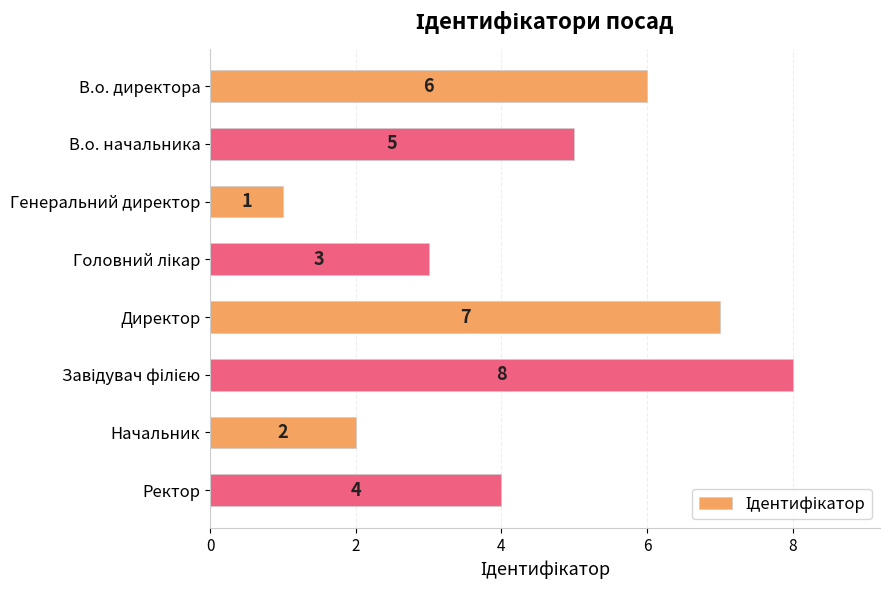

The value at Начальник is 1. True or false?

False